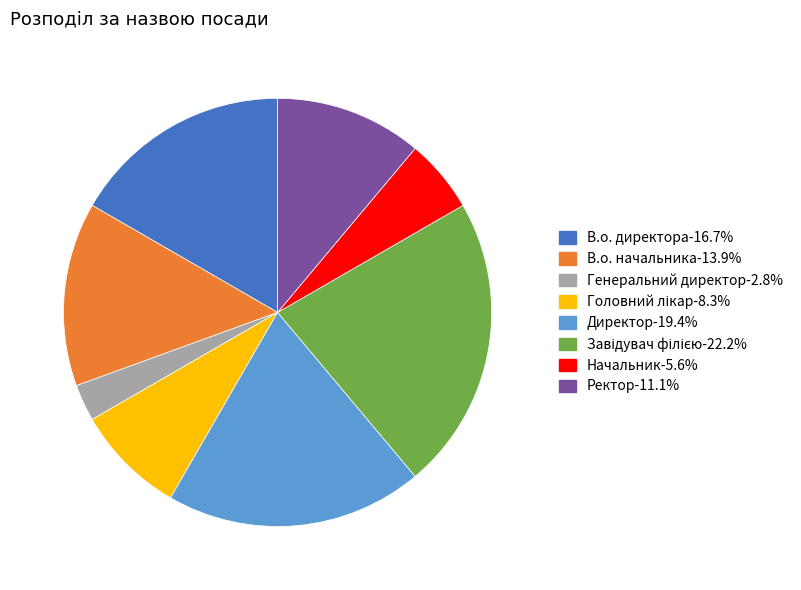

Is there any slice that represents more than half of the pie?

No